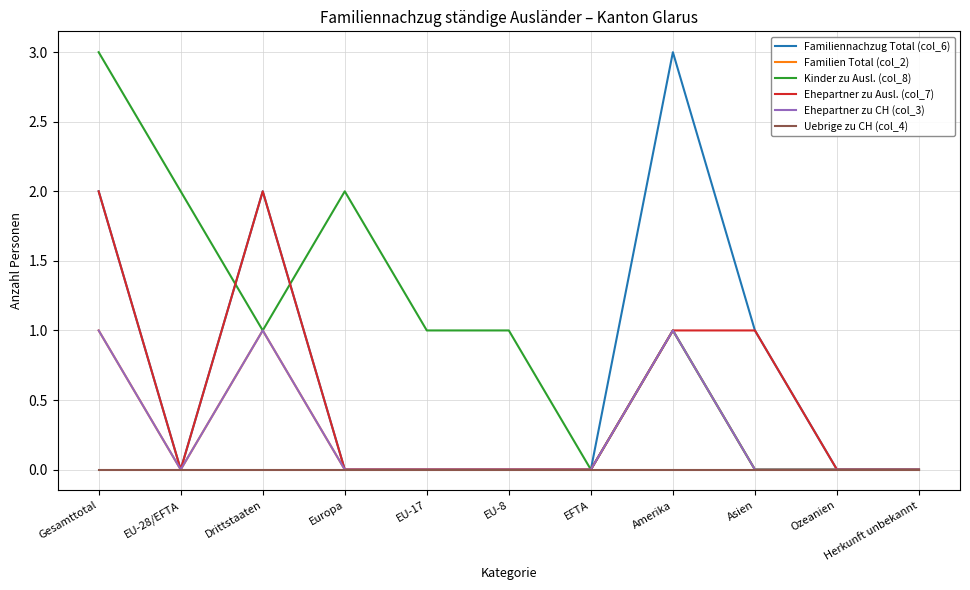

What position from the right is EU-28/EFTA?

10